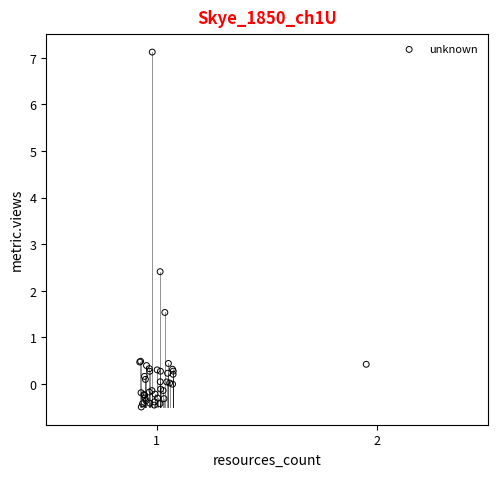

What Y value in the scatter plot is closest to 3?

2.4